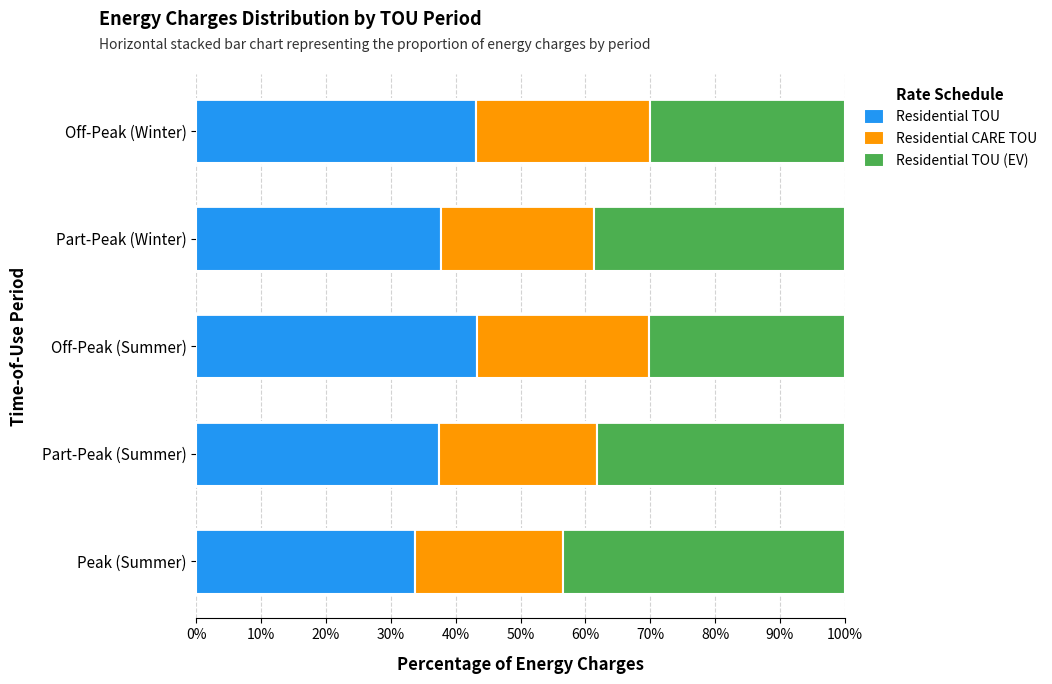

Read the Residential TOU value at Part-Peak (Winter).

37.7